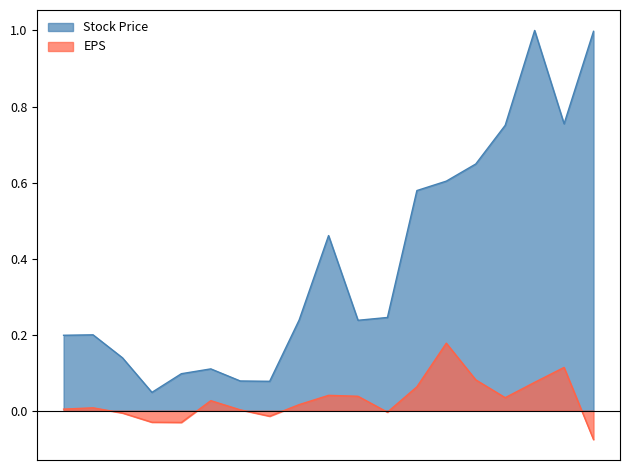

Read the Stock Price value at 2009-10-28.

0.1